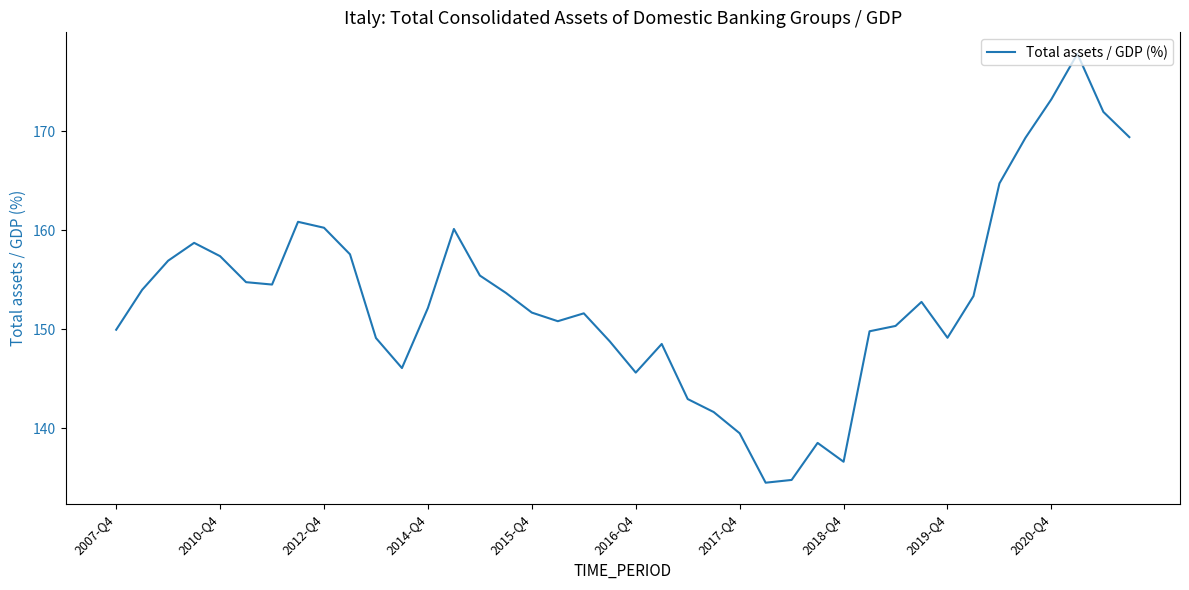

What is the greatest value displayed?

177.8